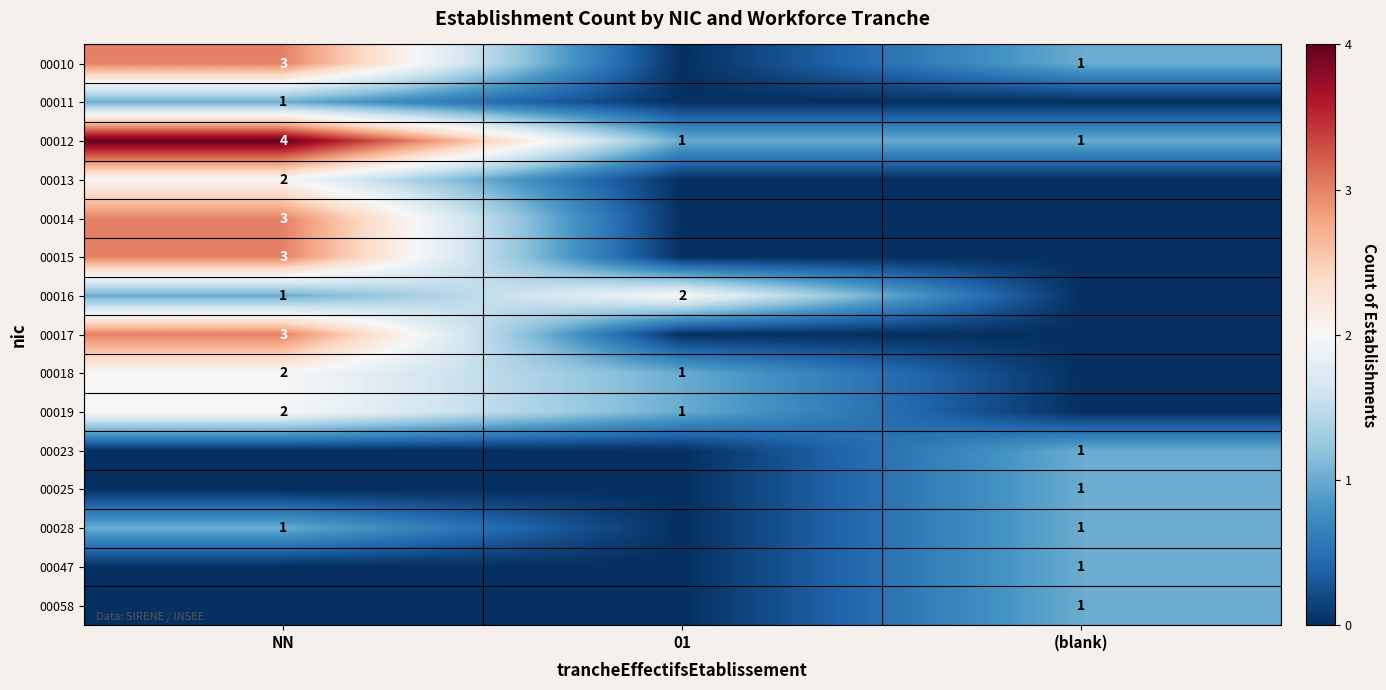

The value of 00019 at 01 is 1. True or false?

True